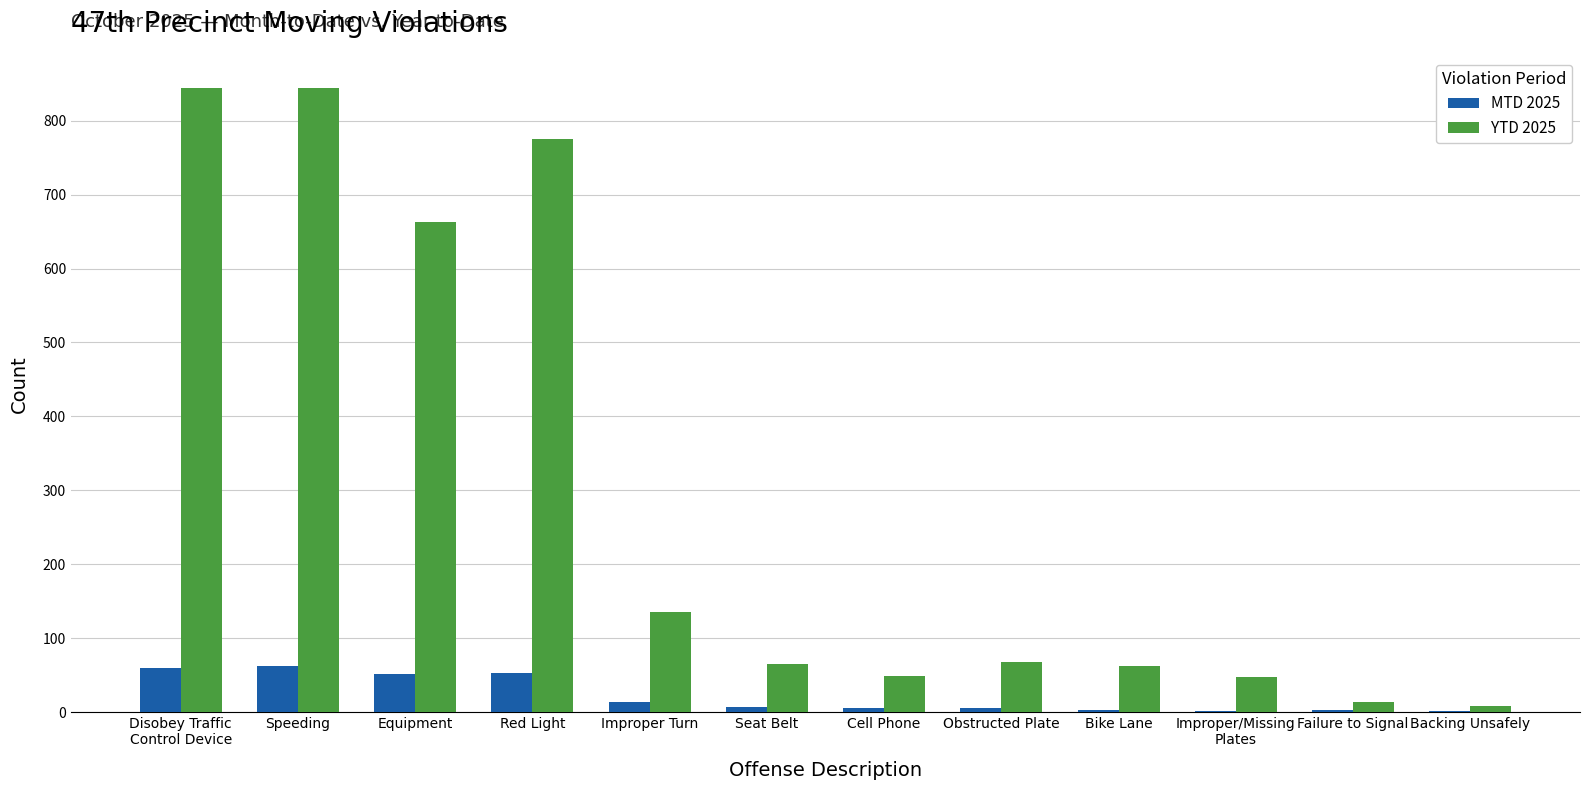

What is the highest value of the MTD 2025 series?

62